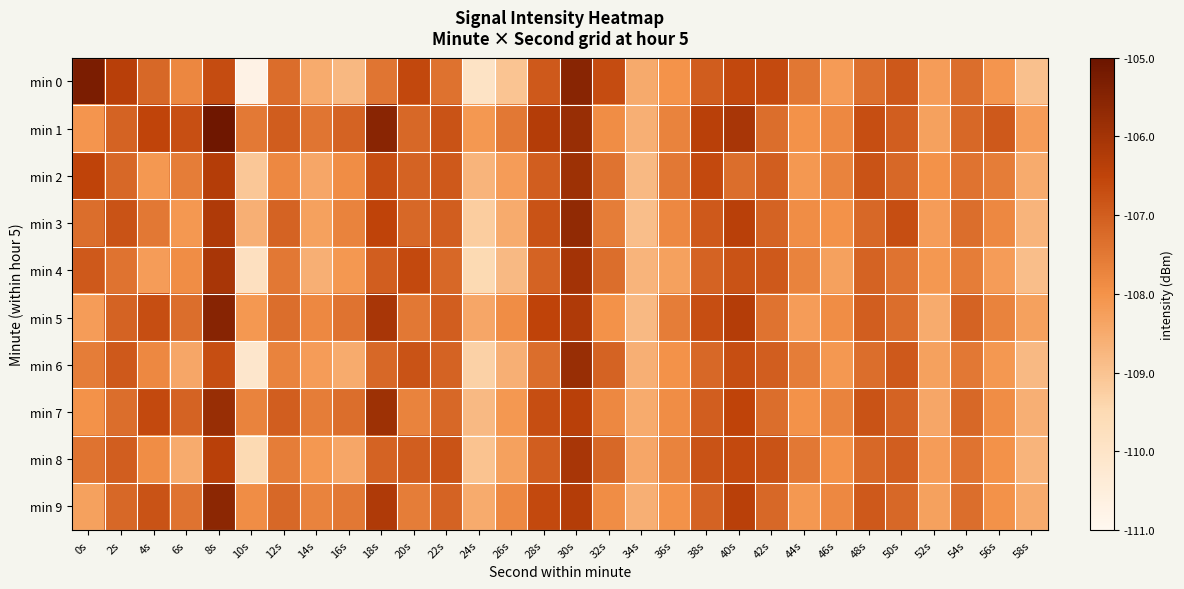

Which series has the largest range (max minus min)?

min 0